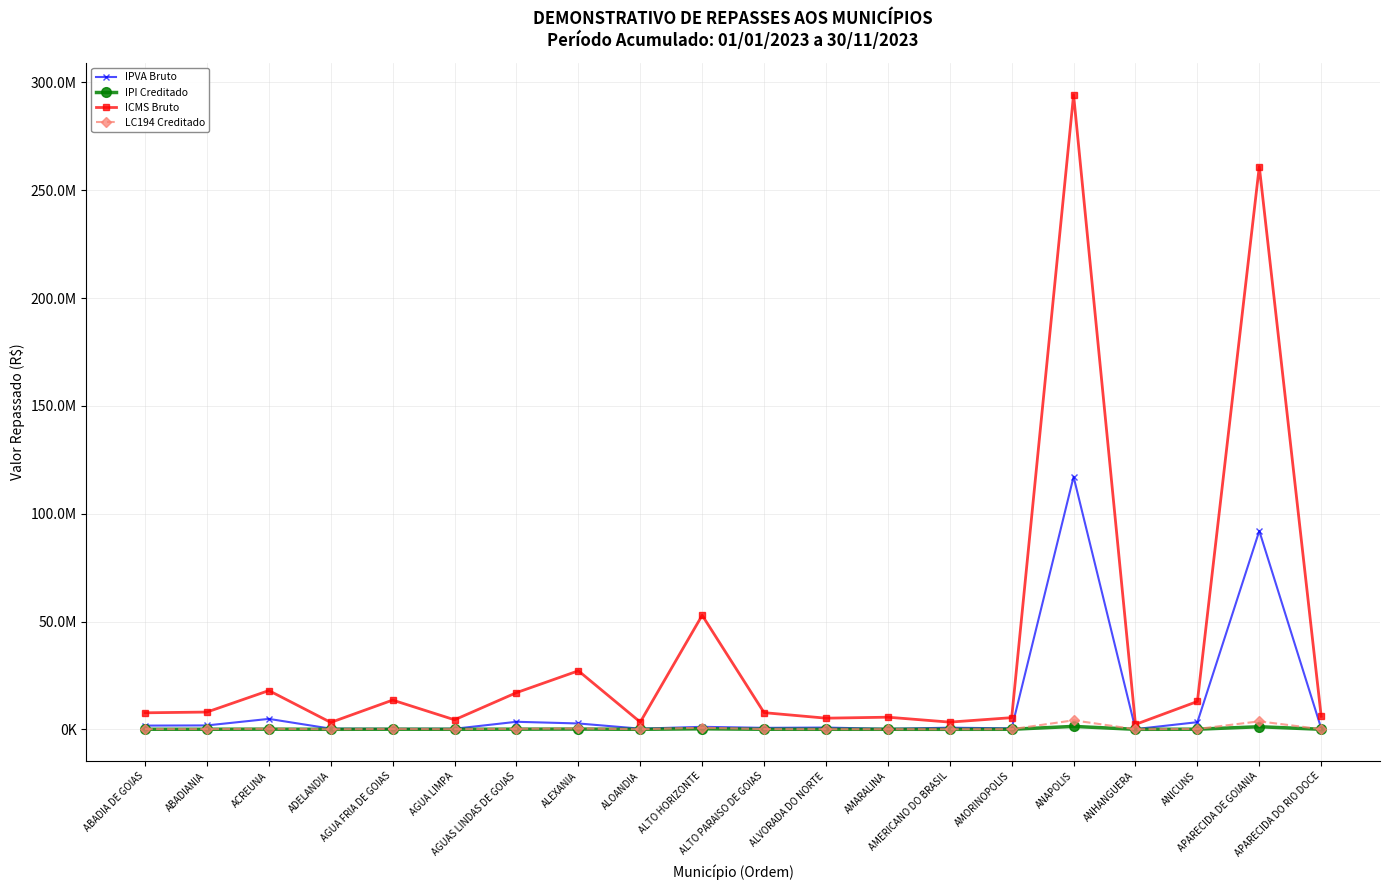

At how many categories does at least one series exceed 182914211?

2